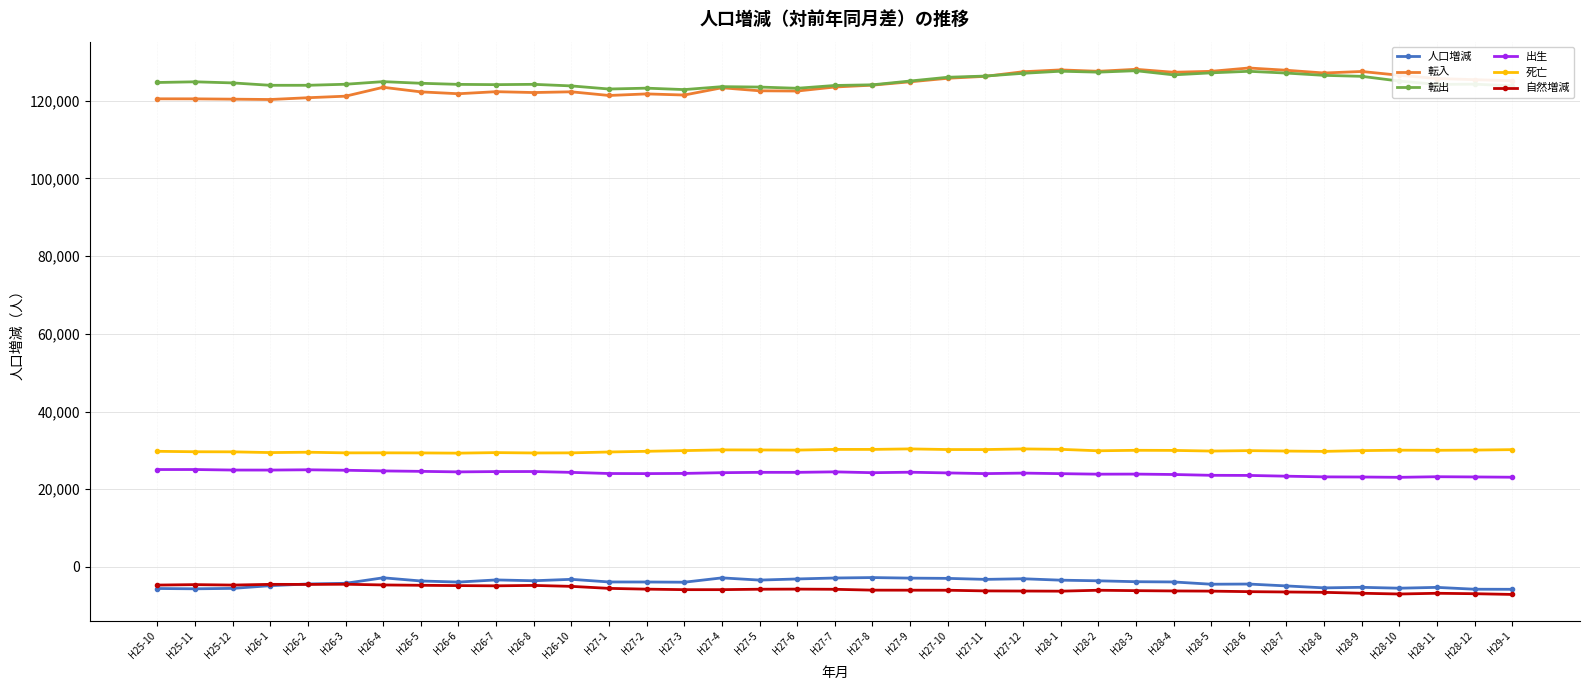

Which series has the widest spread of values?

転入